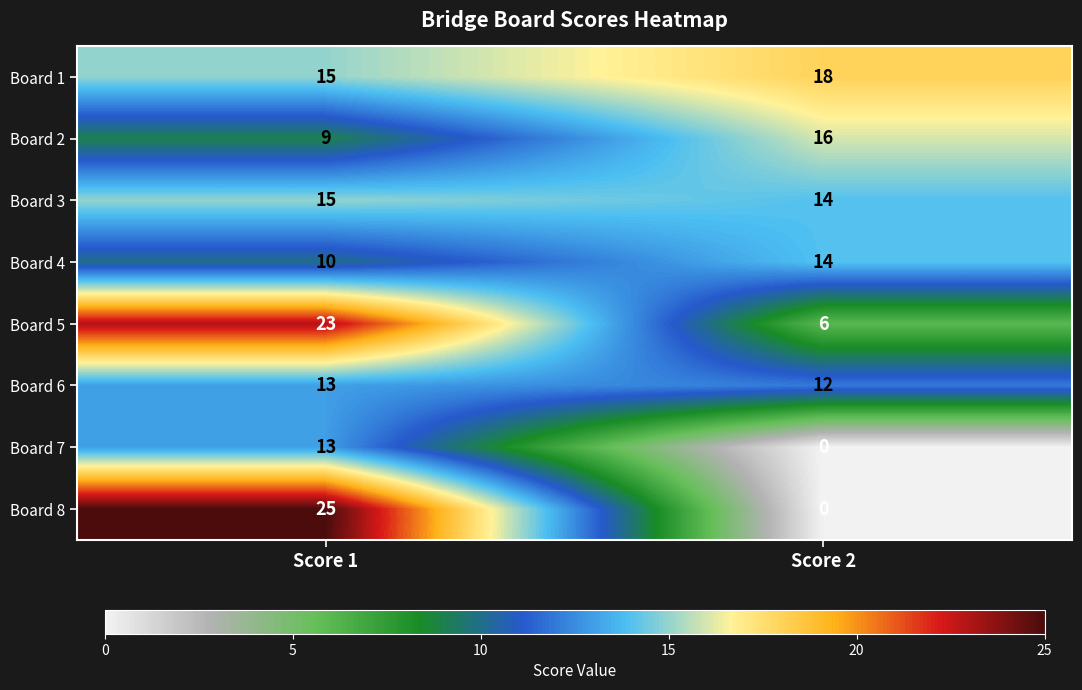

Reading left to right, transcribe all the data shown in this chart.

Board 1: Score 1=15	Score 2=18
Board 2: Score 1=9	Score 2=16
Board 3: Score 1=15	Score 2=14
Board 4: Score 1=10	Score 2=14
Board 5: Score 1=23	Score 2=6
Board 6: Score 1=13	Score 2=12
Board 7: Score 1=13	Score 2=0
Board 8: Score 1=25	Score 2=0